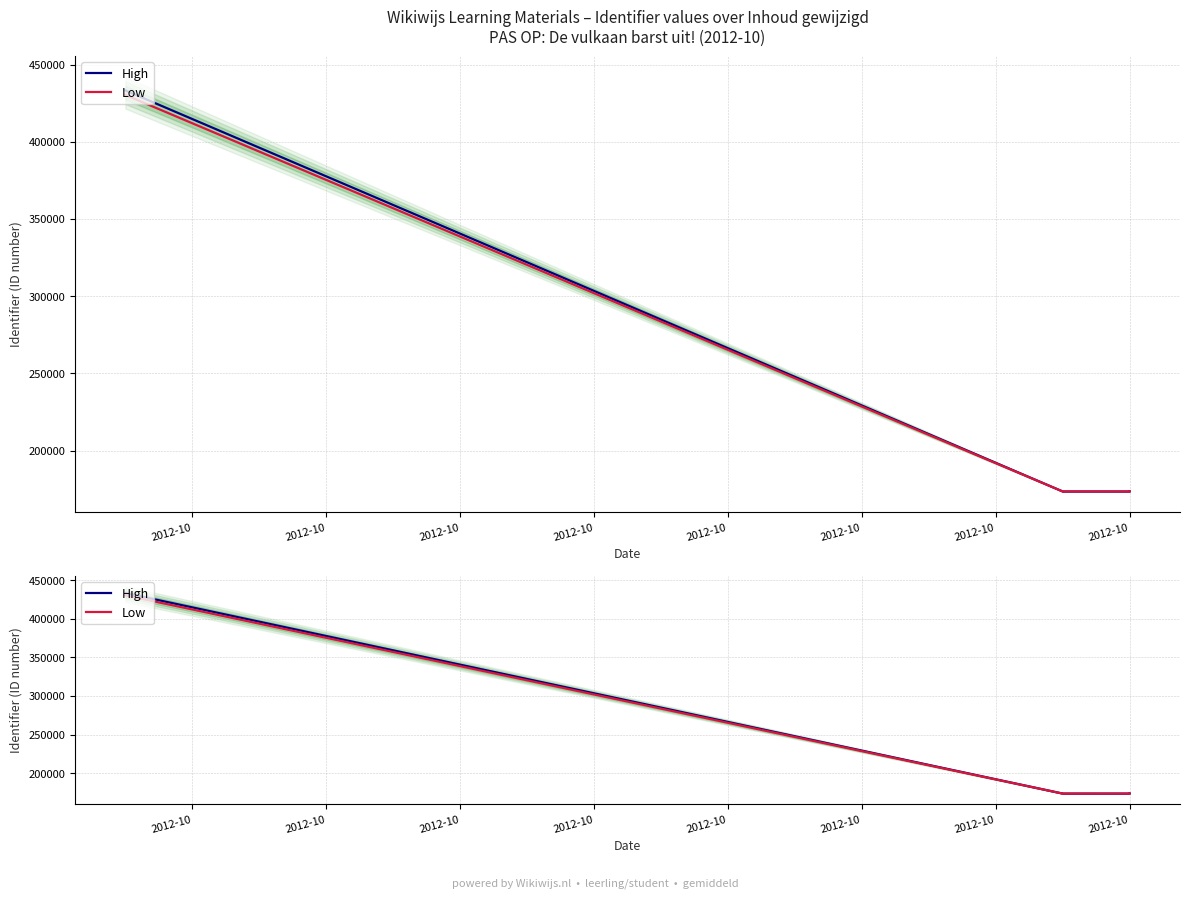

True or false: High and Low intersect in this chart.

False